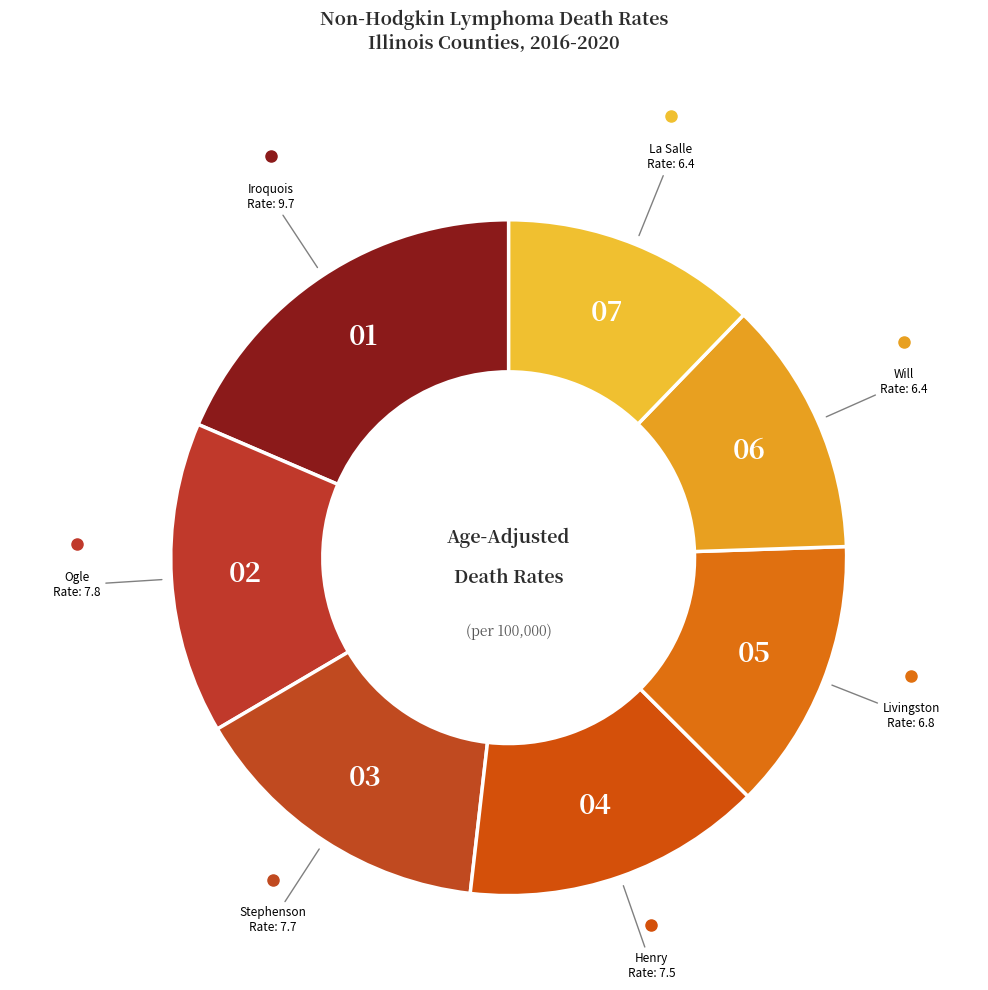

To the nearest percent, what is the difference between the largest and smallest slice percentages?

6%